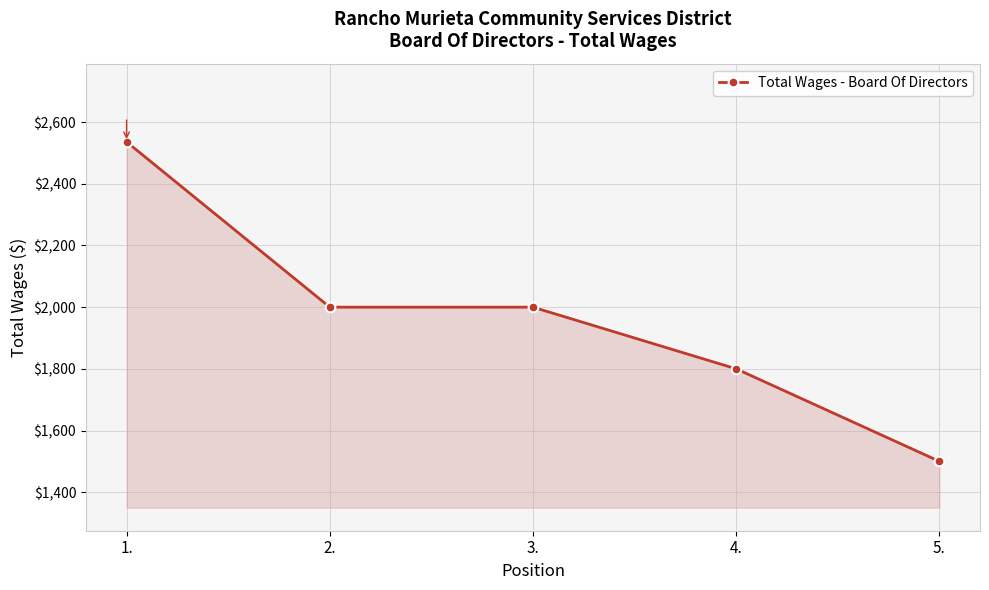

How many distinct data groups are displayed?

1